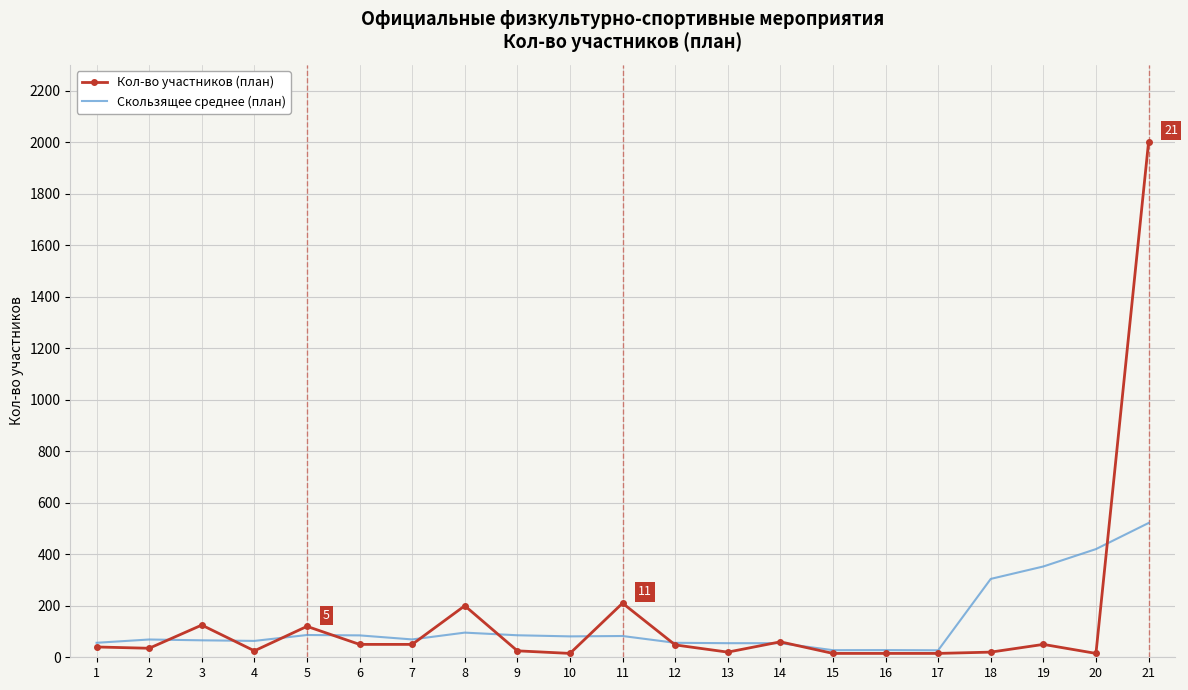

Rank the series by their maximum value, from lowest to highest.

Скользящее среднее (план), Кол-во участников (план)